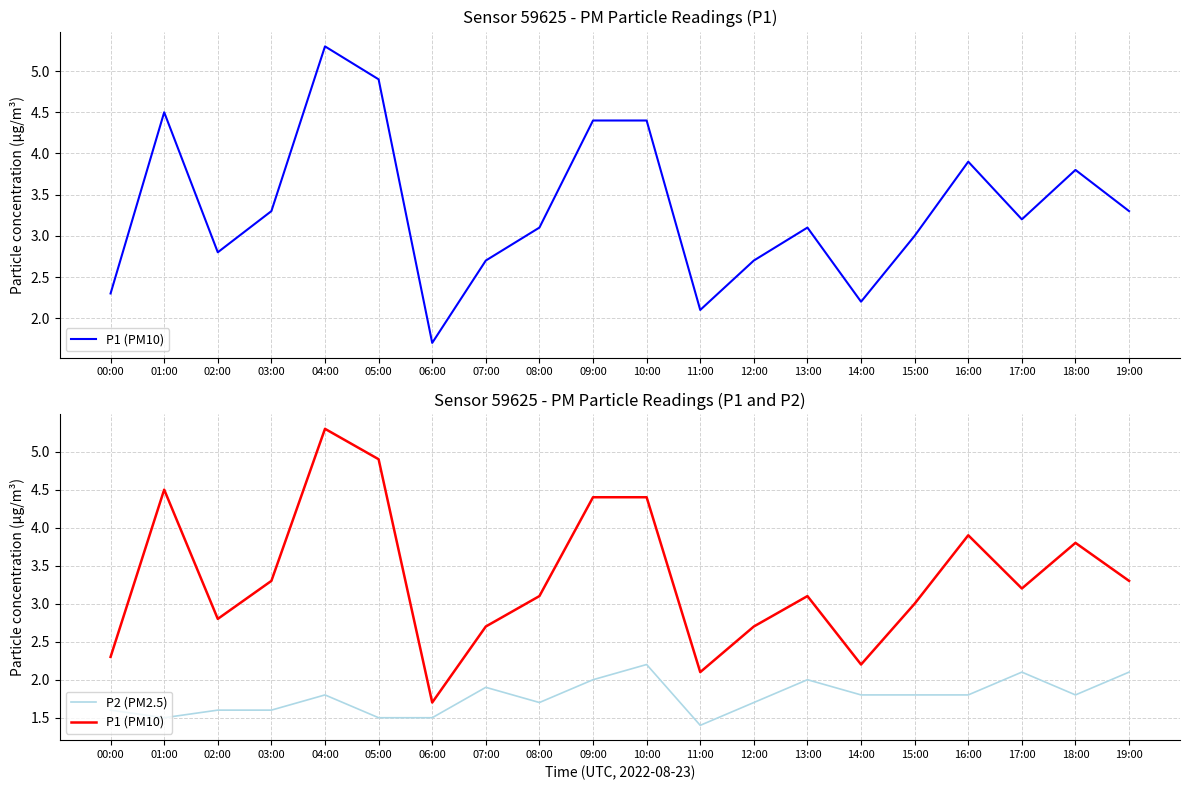

At which label does P1 (PM10) reach its peak?

04:00